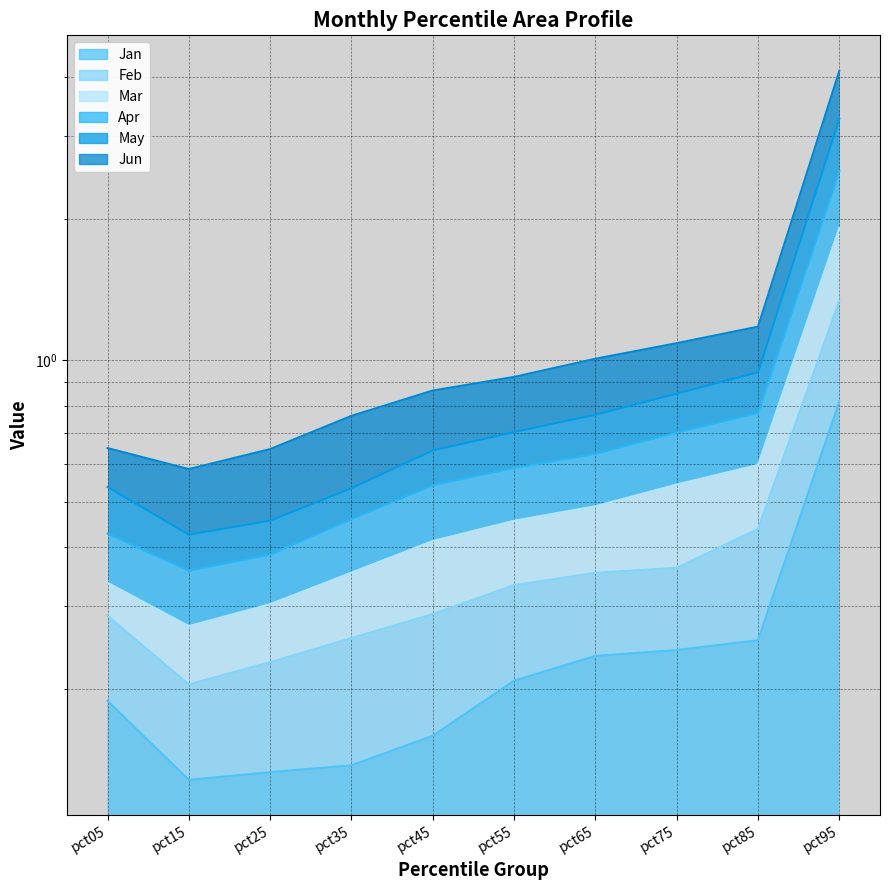

Rank the categories by May value from lowest to highest.

pct15, pct25, pct35, pct05, pct45, pct55, pct65, pct75, pct85, pct95